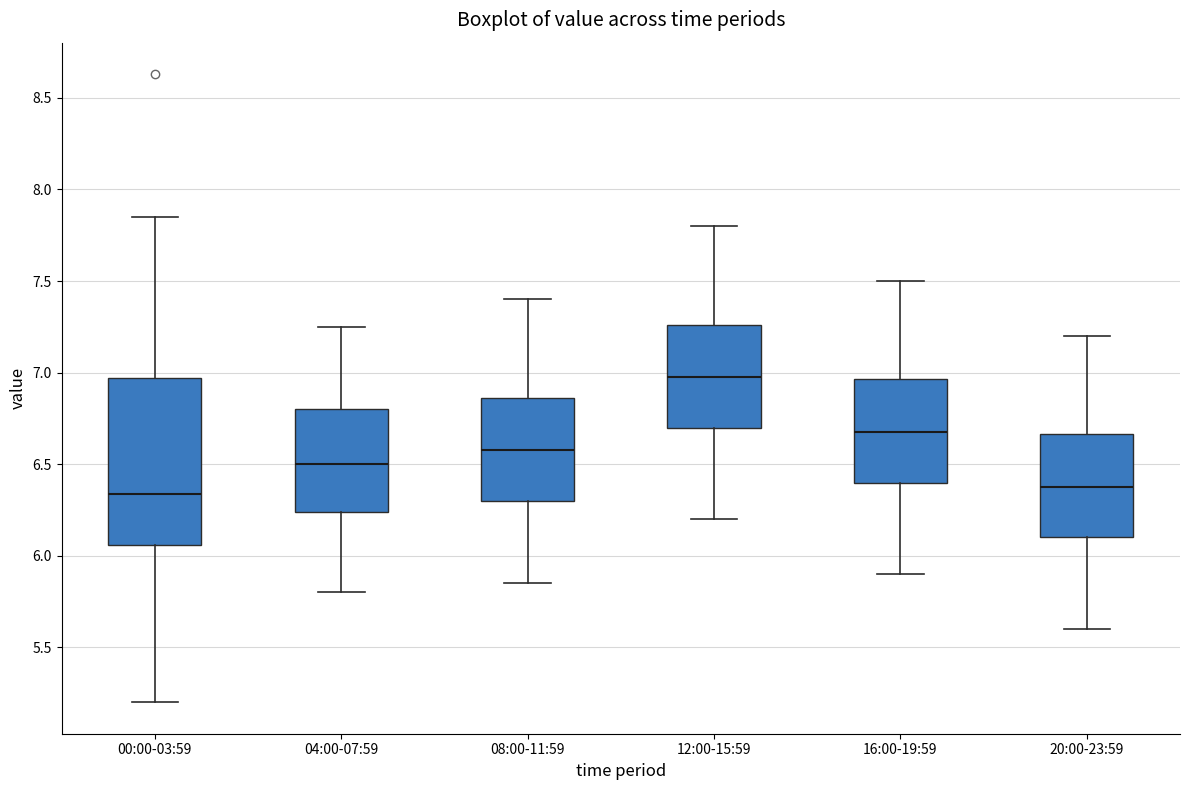

Where does the lower whisker of the box for 04:00-07:59 end on the y-axis? The values are not printed on the chart, so give them approximately, as read against the axis.

5.80